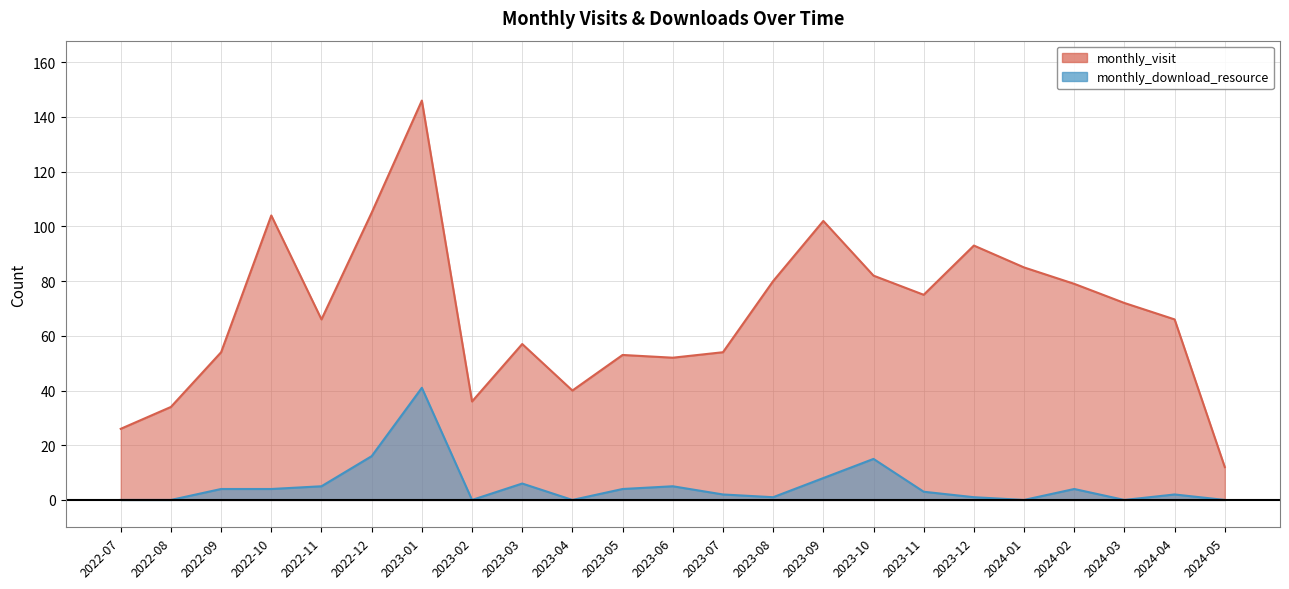

The monthly_visit series shows 79 at 2024-02. True or false?

True